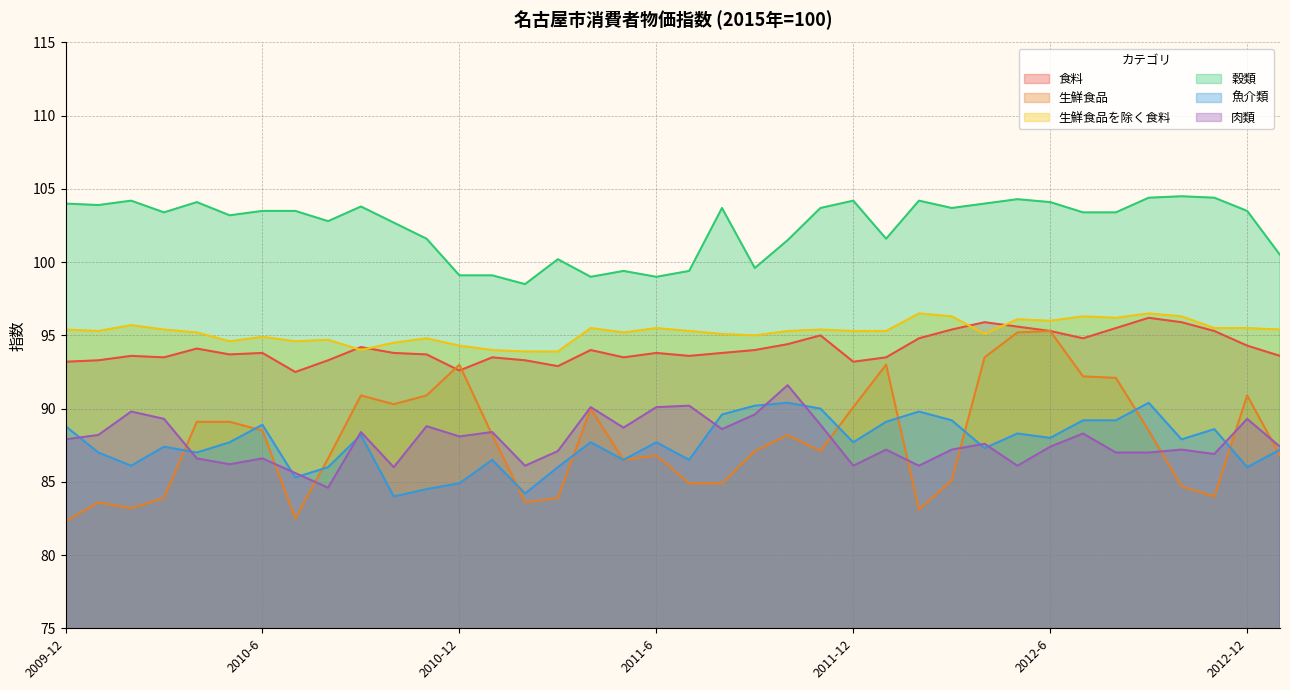

Reading right to left, extract all data points from this chart.

食料: 2013-1=93.6	2012-12=94.3	2012-11=95.3	2012-10=95.9	2012-9=96.2	2012-8=95.5	2012-7=94.8	2012-6=95.3	2012-5=95.6	2012-4=95.9	2012-3=95.4	2012-2=94.8	2012-1=93.5	2011-12=93.2	2011-11=95.0	2011-10=94.4	2011-9=94.0	2011-8=93.8	2011-7=93.6	2011-6=93.8	2011-5=93.5	2011-4=94.0	2011-3=92.9	2011-2=93.3	2011-1=93.5	2010-12=92.6	2010-11=93.7	2010-10=93.8	2010-9=94.2	2010-8=93.3	2010-7=92.5	2010-6=93.8	2010-5=93.7	2010-4=94.1	2010-3=93.5	2010-2=93.6	2010-1=93.3	2009-12=93.2
生鮮食品: 2013-1=86.8	2012-12=90.9	2012-11=84.0	2012-10=84.7	2012-9=88.5	2012-8=92.1	2012-7=92.2	2012-6=95.3	2012-5=95.2	2012-4=93.5	2012-3=85.1	2012-2=83.1	2012-1=93.0	2011-12=90.1	2011-11=87.1	2011-10=88.2	2011-9=87.1	2011-8=84.9	2011-7=84.9	2011-6=86.8	2011-5=86.5	2011-4=90.0	2011-3=83.9	2011-2=83.6	2011-1=88.2	2010-12=93.0	2010-11=90.9	2010-10=90.3	2010-9=90.9	2010-8=86.6	2010-7=82.5	2010-6=88.5	2010-5=89.1	2010-4=89.1	2010-3=83.9	2010-2=83.2	2010-1=83.6	2009-12=82.3
生鮮食品を除く食料: 2013-1=95.4	2012-12=95.5	2012-11=95.5	2012-10=96.3	2012-9=96.5	2012-8=96.2	2012-7=96.3	2012-6=96.0	2012-5=96.1	2012-4=95.1	2012-3=96.3	2012-2=96.5	2012-1=95.3	2011-12=95.3	2011-11=95.4	2011-10=95.3	2011-9=95.0	2011-8=95.1	2011-7=95.3	2011-6=95.5	2011-5=95.2	2011-4=95.5	2011-3=93.9	2011-2=93.9	2011-1=94.0	2010-12=94.3	2010-11=94.8	2010-10=94.5	2010-9=94.0	2010-8=94.7	2010-7=94.6	2010-6=94.9	2010-5=94.6	2010-4=95.2	2010-3=95.4	2010-2=95.7	2010-1=95.3	2009-12=95.4
穀類: 2013-1=100.5	2012-12=103.5	2012-11=104.4	2012-10=104.5	2012-9=104.4	2012-8=103.4	2012-7=103.4	2012-6=104.1	2012-5=104.3	2012-4=104.0	2012-3=103.7	2012-2=104.2	2012-1=101.6	2011-12=104.2	2011-11=103.7	2011-10=101.5	2011-9=99.6	2011-8=103.7	2011-7=99.4	2011-6=99.0	2011-5=99.4	2011-4=99.0	2011-3=100.2	2011-2=98.5	2011-1=99.1	2010-12=99.1	2010-11=101.6	2010-10=102.7	2010-9=103.8	2010-8=102.8	2010-7=103.5	2010-6=103.5	2010-5=103.2	2010-4=104.1	2010-3=103.4	2010-2=104.2	2010-1=103.9	2009-12=104.0
魚介類: 2013-1=87.2	2012-12=86.0	2012-11=88.6	2012-10=87.9	2012-9=90.4	2012-8=89.2	2012-7=89.2	2012-6=88.0	2012-5=88.3	2012-4=87.3	2012-3=89.2	2012-2=89.8	2012-1=89.1	2011-12=87.7	2011-11=90.0	2011-10=90.4	2011-9=90.2	2011-8=89.6	2011-7=86.5	2011-6=87.7	2011-5=86.5	2011-4=87.7	2011-3=86.0	2011-2=84.2	2011-1=86.5	2010-12=84.9	2010-11=84.5	2010-10=84.0	2010-9=88.2	2010-8=86.0	2010-7=85.3	2010-6=88.9	2010-5=87.7	2010-4=87.0	2010-3=87.4	2010-2=86.1	2010-1=87.0	2009-12=88.8
肉類: 2013-1=87.4	2012-12=89.3	2012-11=86.9	2012-10=87.2	2012-9=87.0	2012-8=87.0	2012-7=88.3	2012-6=87.4	2012-5=86.1	2012-4=87.6	2012-3=87.2	2012-2=86.1	2012-1=87.2	2011-12=86.1	2011-11=88.9	2011-10=91.6	2011-9=89.6	2011-8=88.6	2011-7=90.2	2011-6=90.1	2011-5=88.7	2011-4=90.1	2011-3=87.1	2011-2=86.1	2011-1=88.4	2010-12=88.1	2010-11=88.8	2010-10=86.0	2010-9=88.4	2010-8=84.6	2010-7=85.6	2010-6=86.6	2010-5=86.2	2010-4=86.6	2010-3=89.3	2010-2=89.8	2010-1=88.2	2009-12=87.9